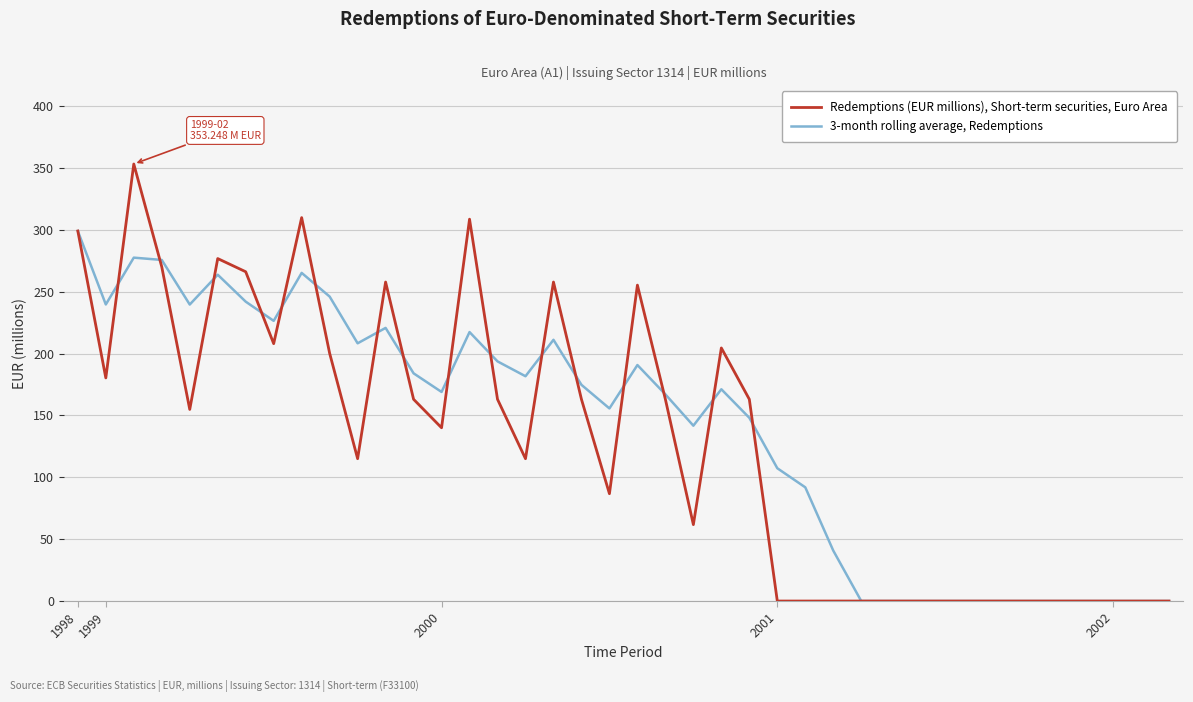

Rank the series by their maximum value, from lowest to highest.

3-month rolling average, Redemptions, Redemptions (EUR millions), Short-term securities, Euro Area